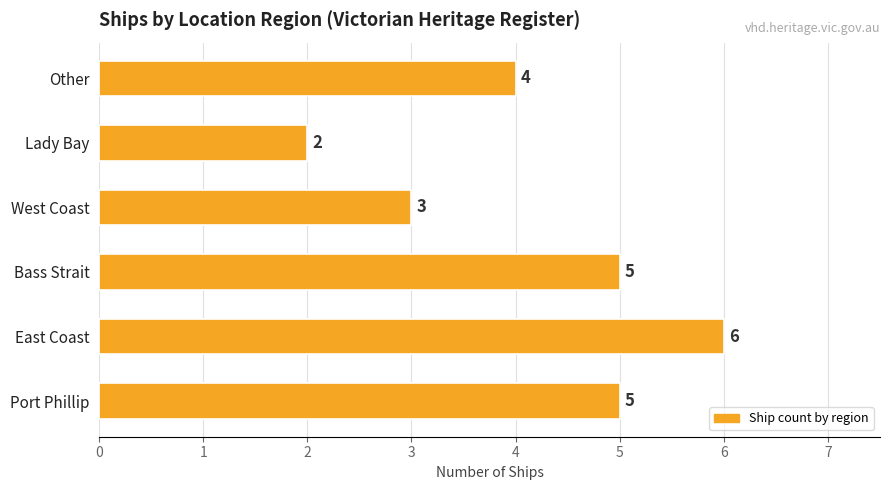

What is the average value?

4